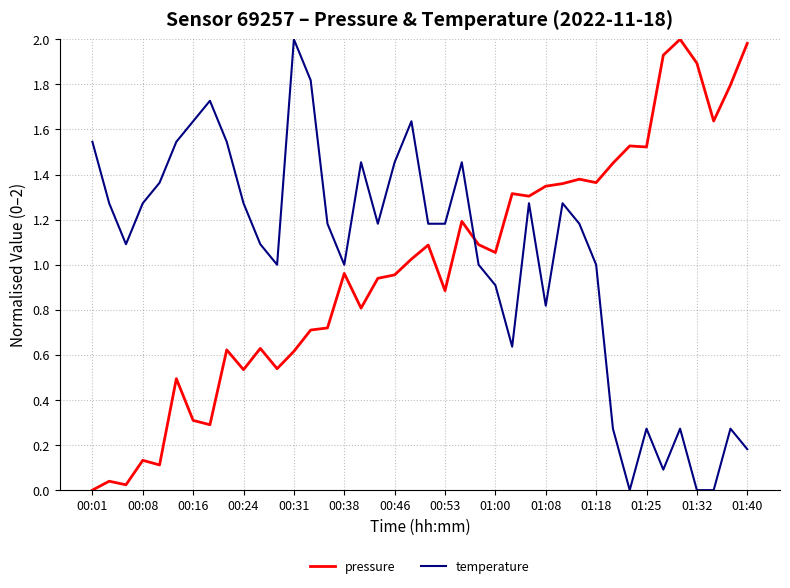

What is the difference between the second highest and second lowest values in the pressure series?

2.0